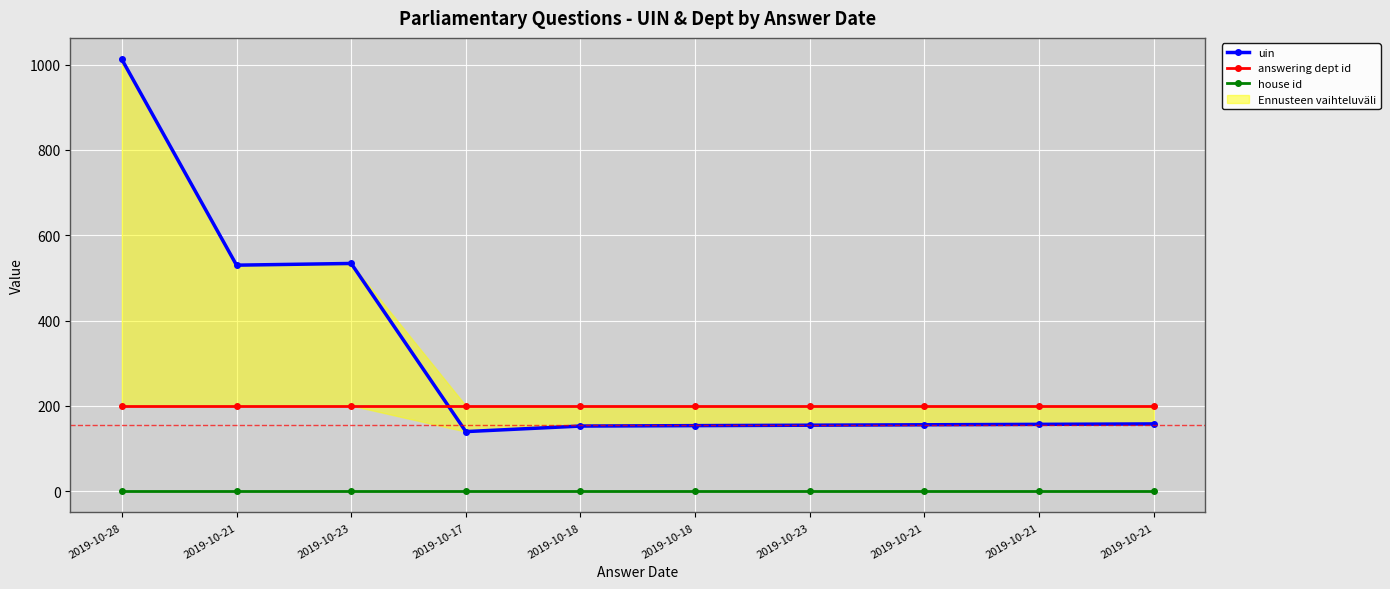

What is the difference between the maximum and minimum values in the uin series?

872